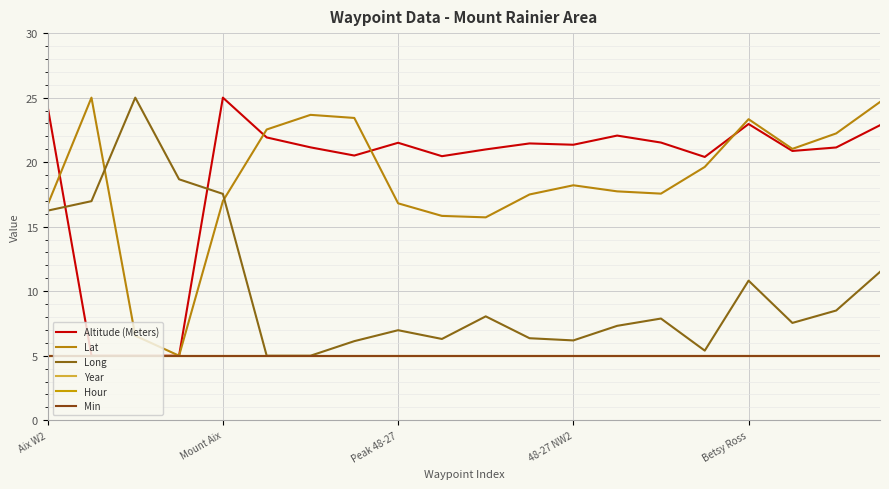

Is this an area chart (filled region under the line)?

No